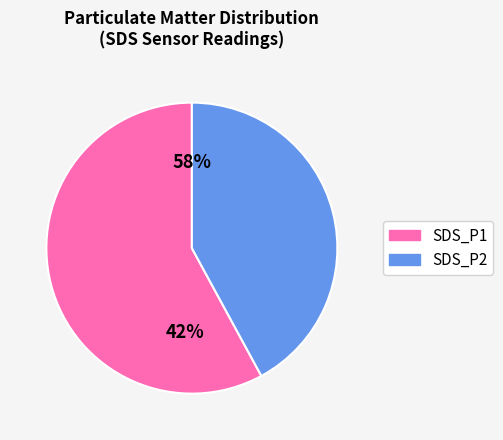

Rank the categories by value from highest to lowest.

SDS_P1, SDS_P2